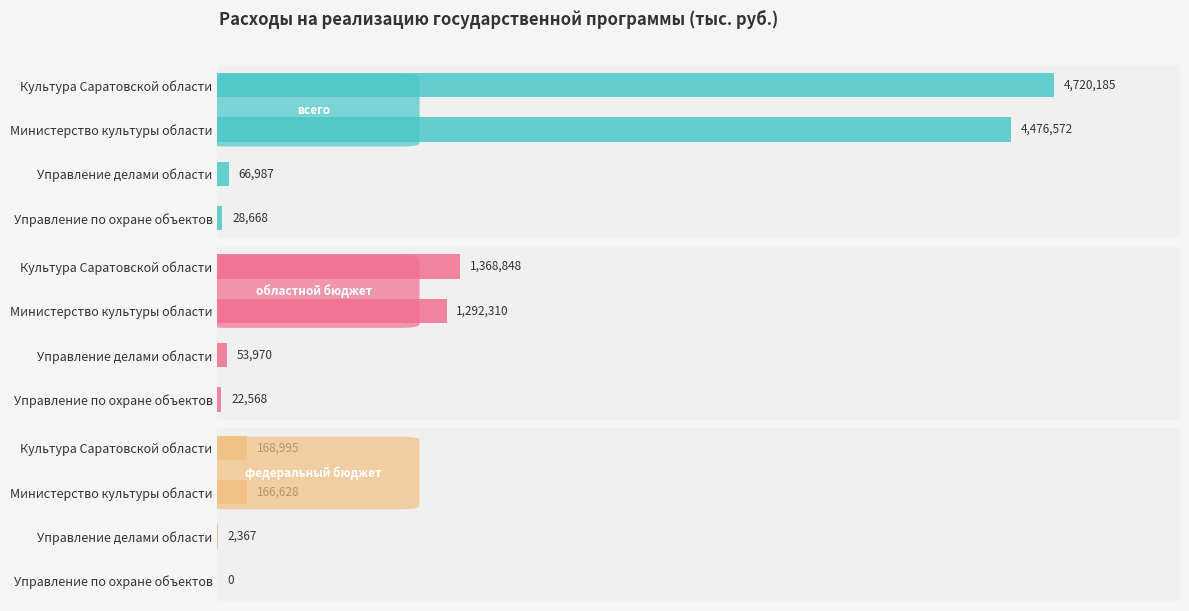

What is the value of the областной бюджет bar at the 4th from the left?

22567.7